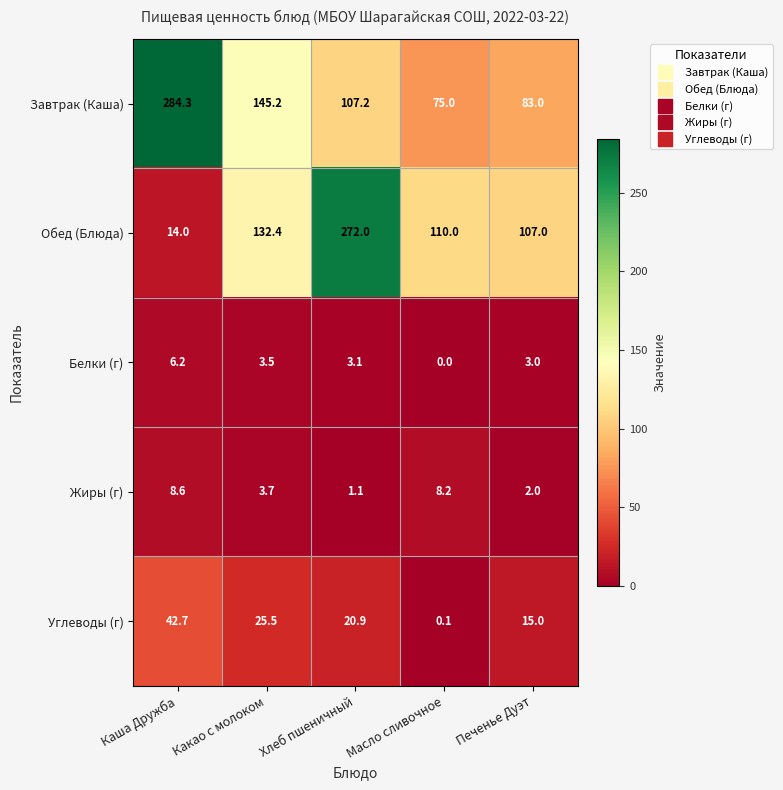

What is the difference between the maximum and second lowest values in the Обед (Блюда) series?

165.0